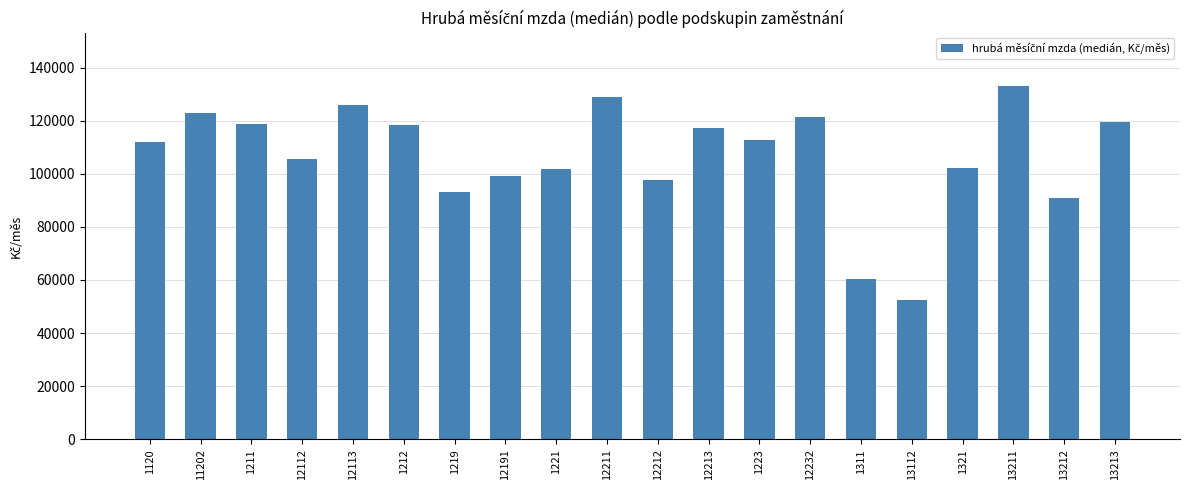

What is the average value?

106793.7